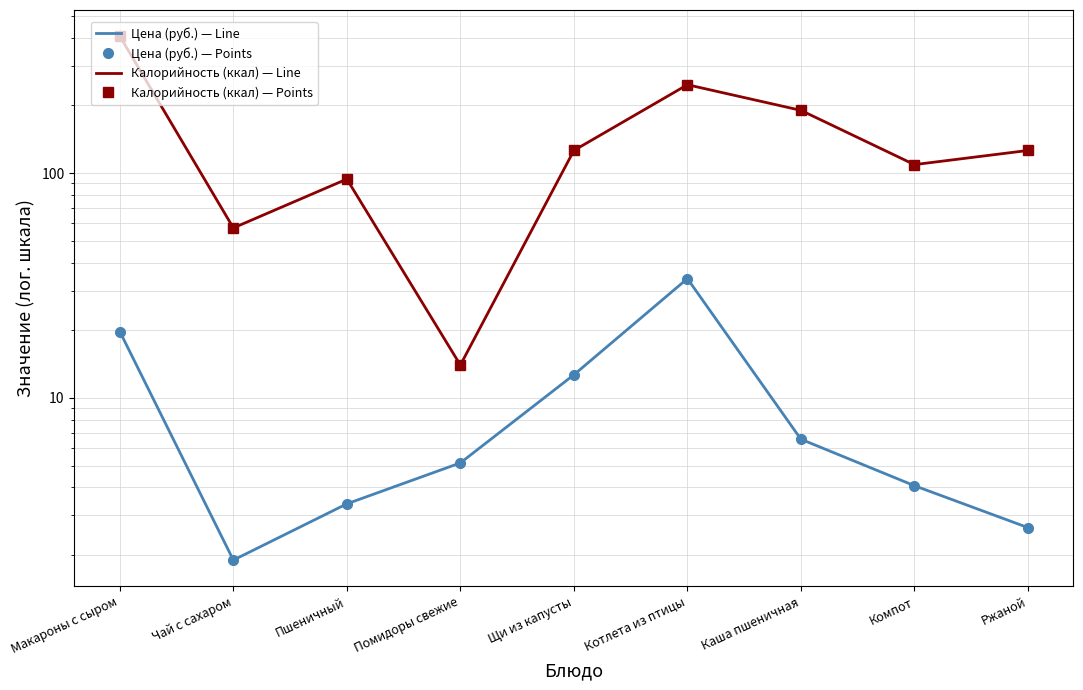

Which series has the largest range (max minus min)?

Калорийность (ккал) — Line